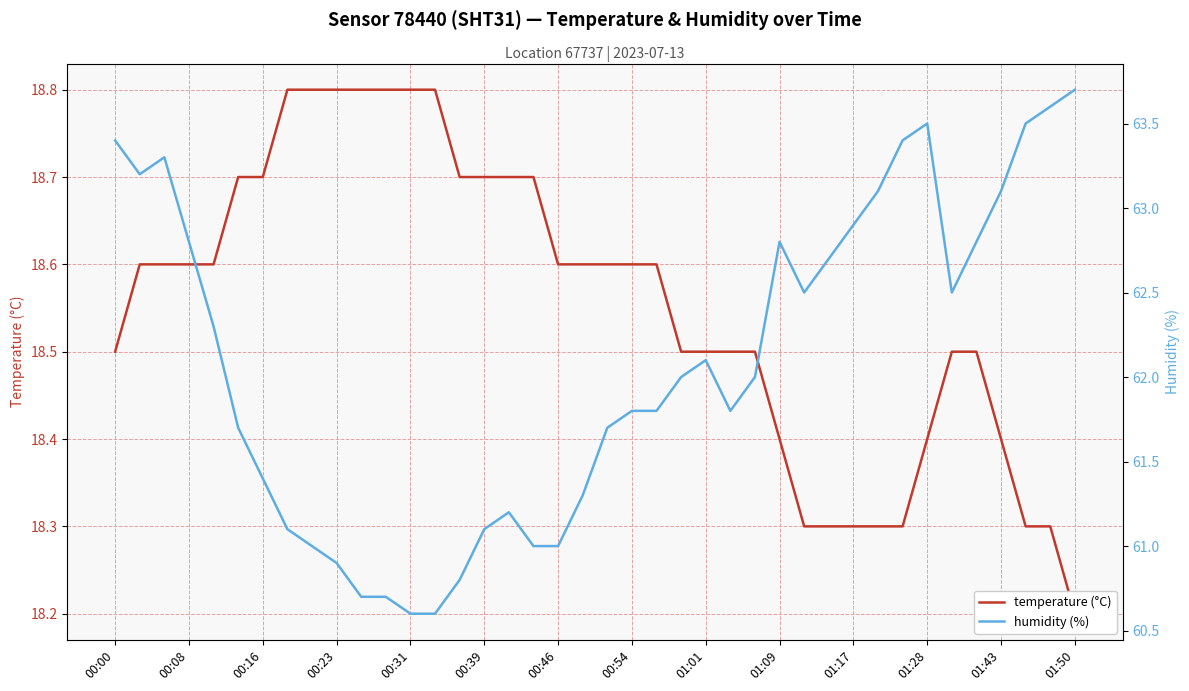

What is the maximum value for humidity (%)?

63.7